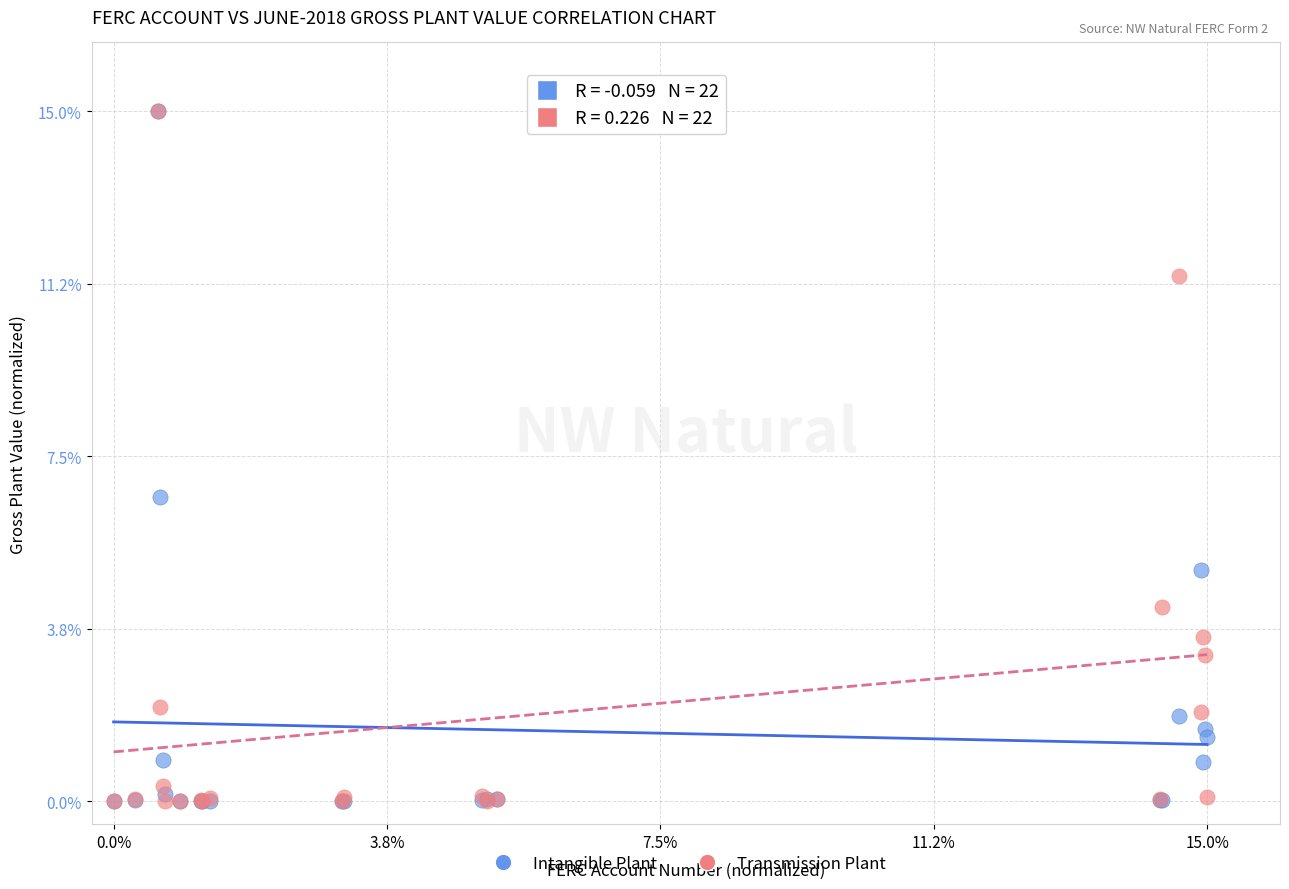

In the Intangible Plant series, what Y value is closest to 7?

6.6